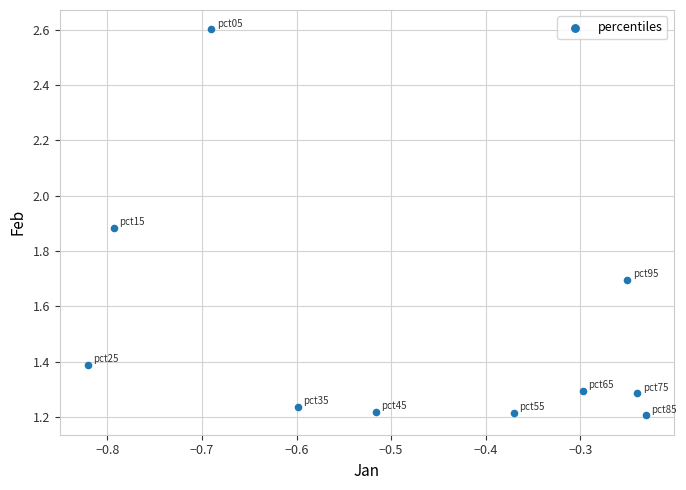

What is the average X value?

-0.5